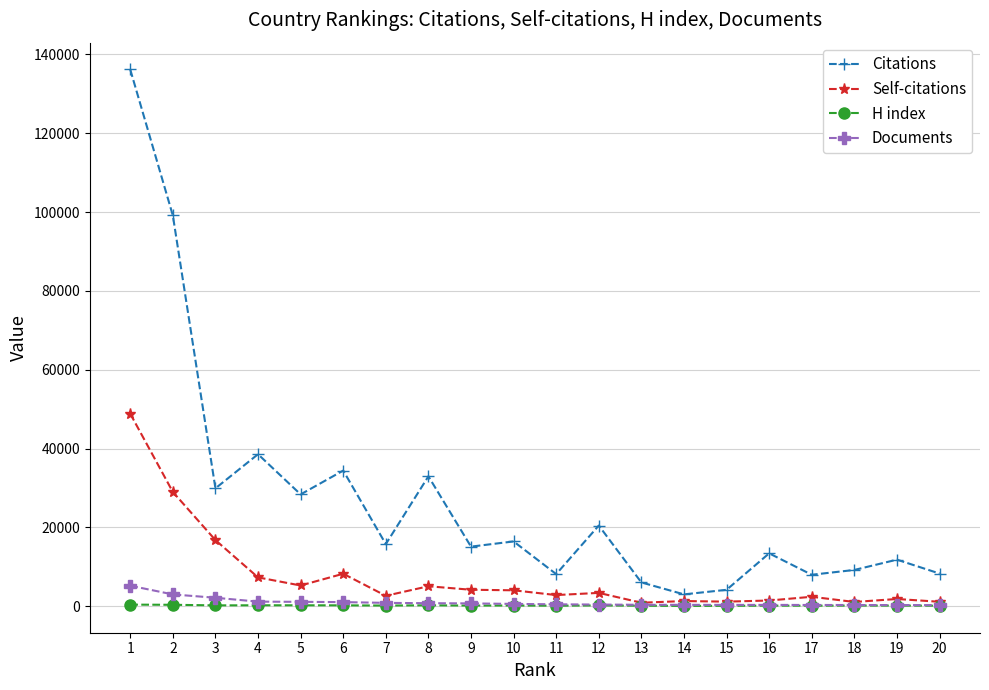

Which series changed the most between 2 and 16?

Citations